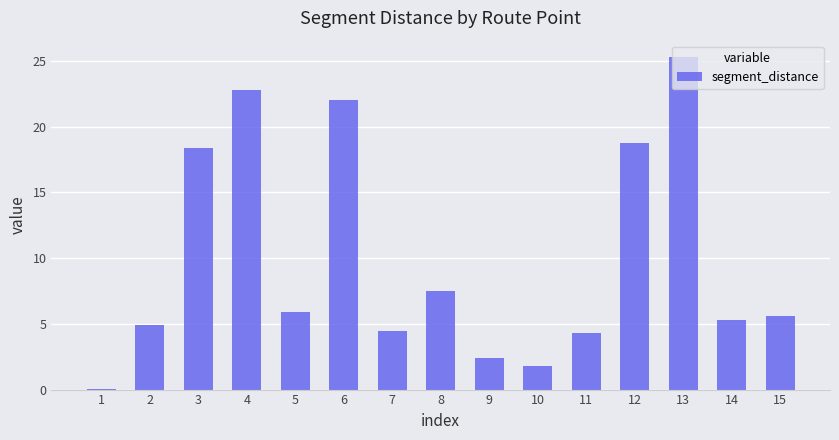

The value at 11 is 4.3. True or false?

True